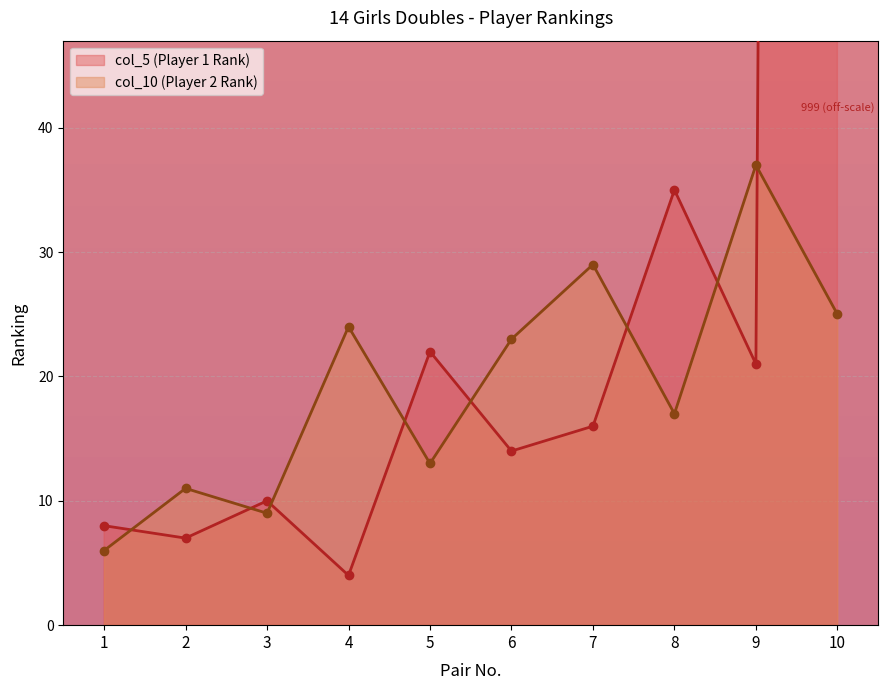

How many lines are shown in the chart?

2